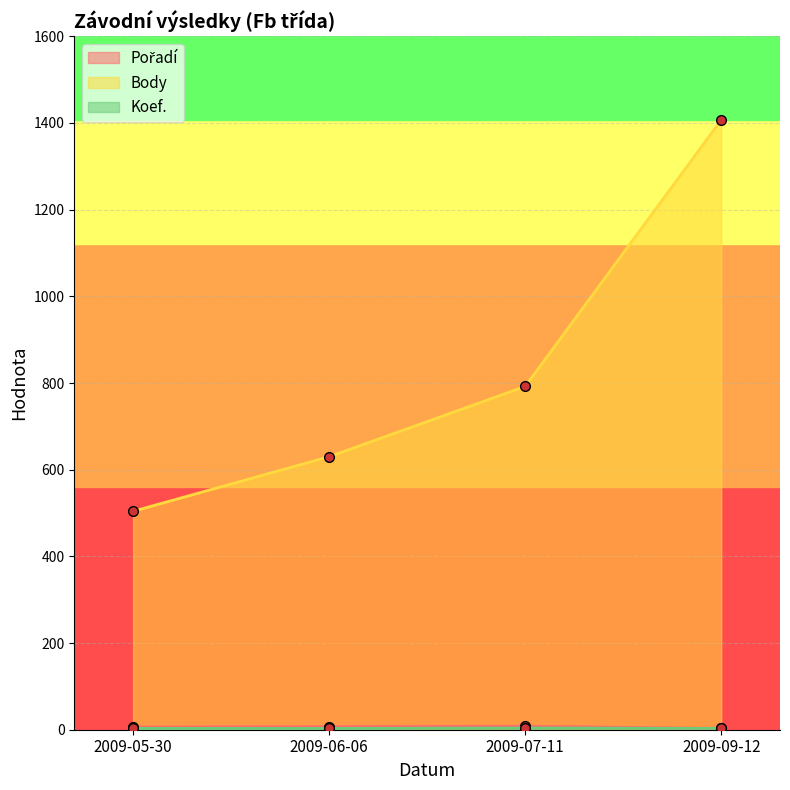

True or false: Koef. and Pořadí intersect in this chart.

False